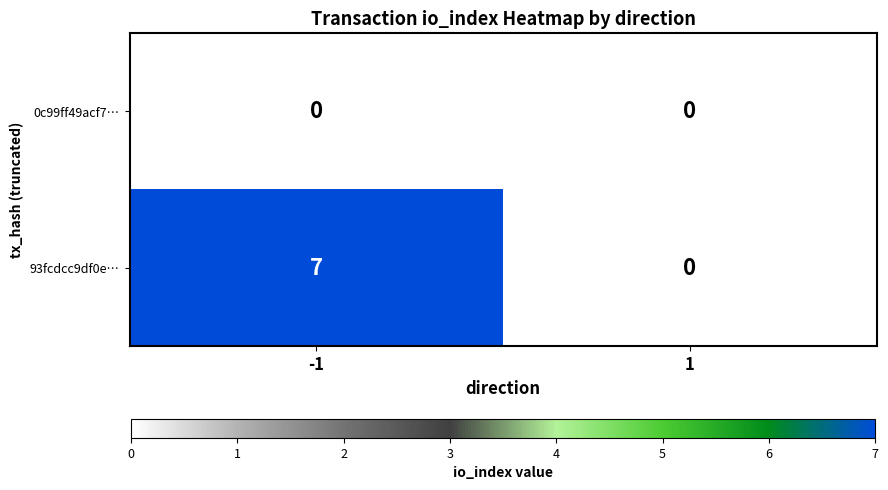

The 93fcdcc9df0e… series shows 7 at -1. True or false?

True